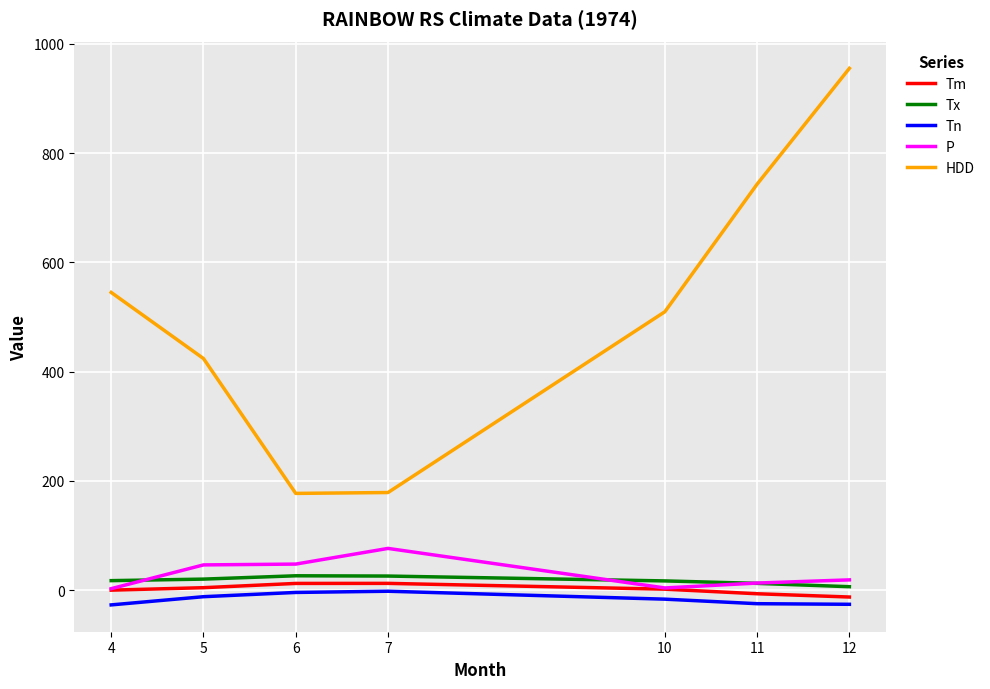

Which series has the widest spread of values?

HDD